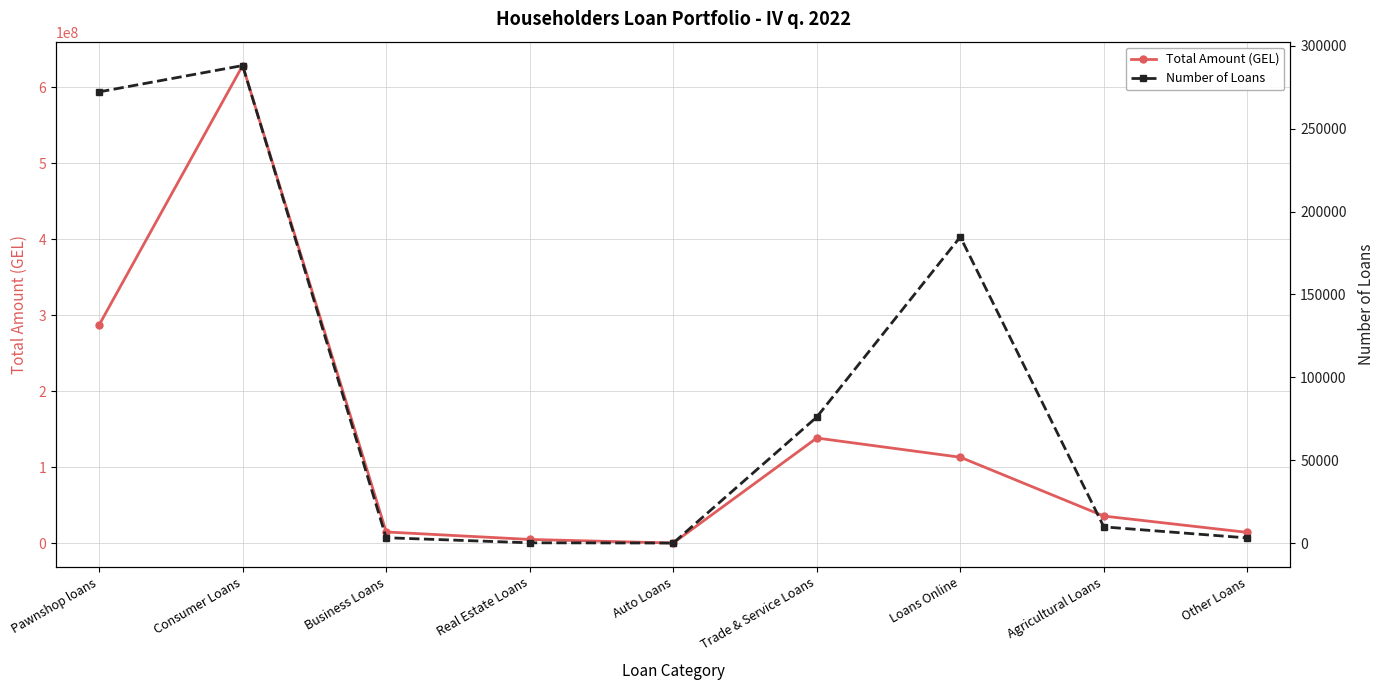

Reading right to left, list all the values displayed in this chart.

Total Amount (GEL): 14103564.5	35581214.1	113015175.7	138288732.3	98997.7	4825100.2	14662053.8	628488204.5	287010184.8
Number of Loans: 3123.0	9789.0	184760.0	76055.0	47.0	181.0	3251.0	288122.0	272229.0